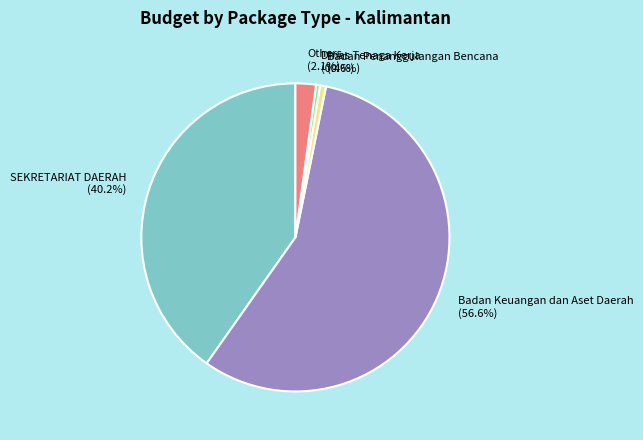

Is there any slice that represents more than half of the pie?

Yes